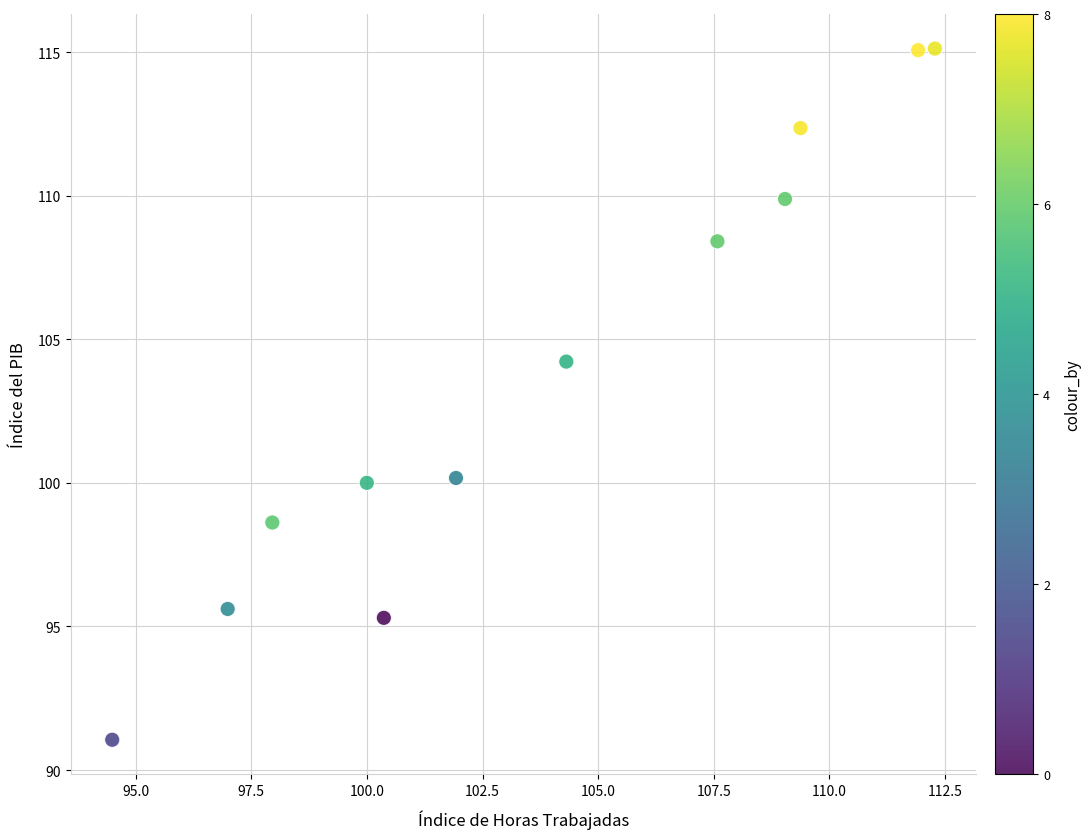

What is the average Y value?

103.8